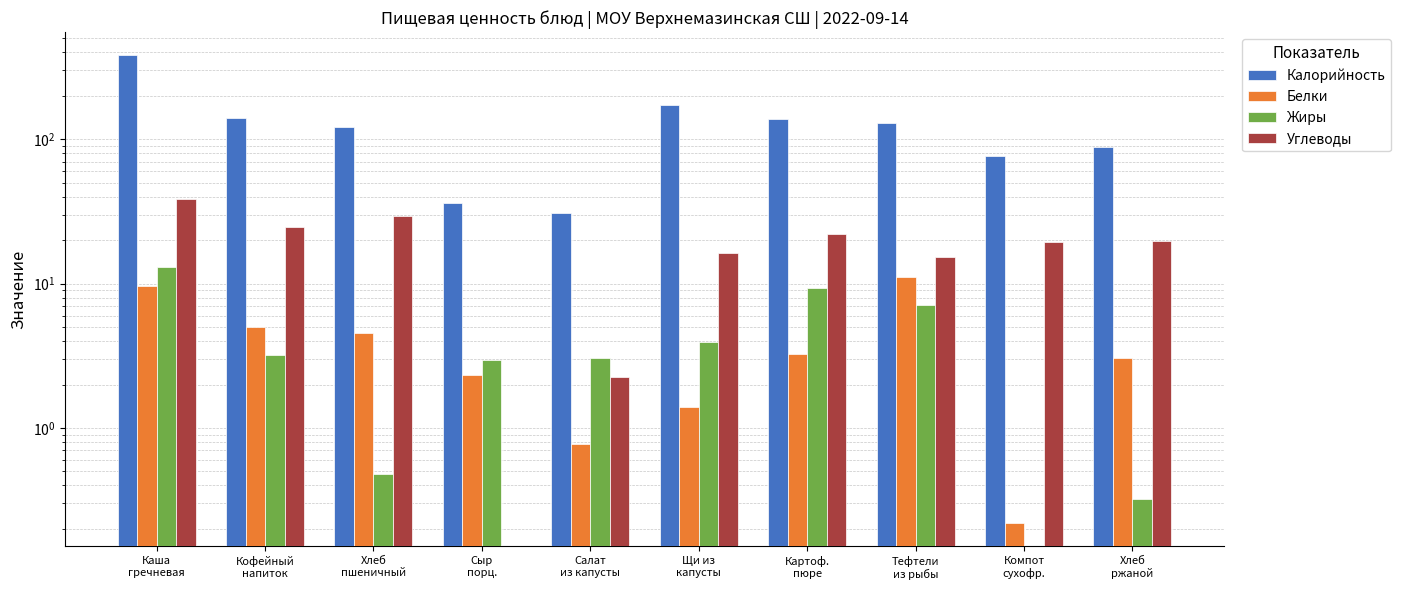

Reading left to right, what are all the values shown in this chart?

Калорийность: Каша
гречневая=380.3	Кофейный
напиток=141.3	Хлеб
пшеничный=122.1	Сыр
порц.=36.4	Салат
из капусты=31.0	Щи из
капусты=171.8	Картоф.
пюре=138.8	Тефтели
из рыбы=129.3	Компот
сухофр.=76.8	Хлеб
ржаной=88.8
Белки: Каша
гречневая=9.6	Кофейный
напиток=5.0	Хлеб
пшеничный=4.6	Сыр
порц.=2.3	Салат
из капусты=0.8	Щи из
капусты=1.4	Картоф.
пюре=3.2	Тефтели
из рыбы=11.1	Компот
сухофр.=0.2	Хлеб
ржаной=3.0
Жиры: Каша
гречневая=13.1	Кофейный
напиток=3.2	Хлеб
пшеничный=0.5	Сыр
порц.=3.0	Салат
из капусты=3.0	Щи из
капусты=4.0	Картоф.
пюре=9.2	Тефтели
из рыбы=7.1	Компот
сухофр.=0.0	Хлеб
ржаной=0.3
Углеводы: Каша
гречневая=38.4	Кофейный
напиток=24.7	Хлеб
пшеничный=29.5	Сыр
порц.=0.0	Салат
из капусты=2.3	Щи из
капусты=16.3	Картоф.
пюре=22.0	Тефтели
из рыбы=15.2	Компот
сухофр.=19.4	Хлеб
ржаной=19.7